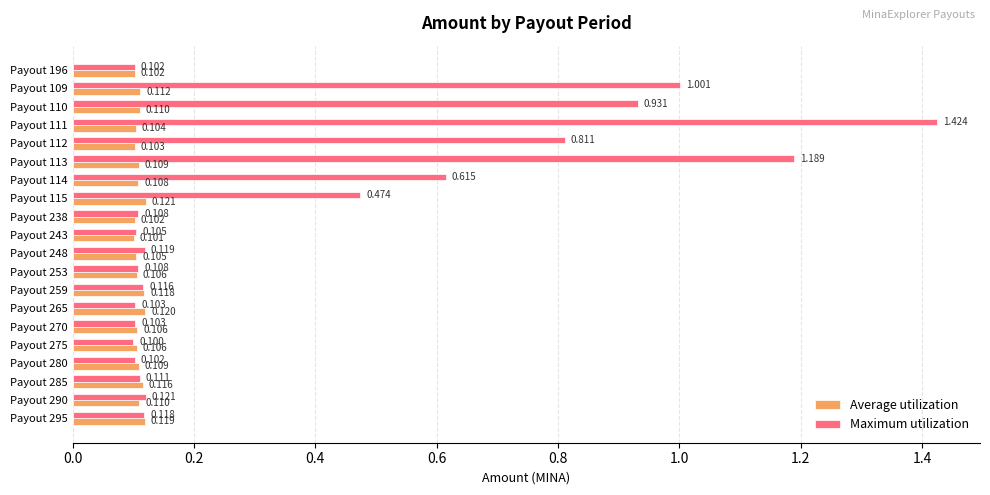

Which series has the largest total across all categories?

Maximum utilization